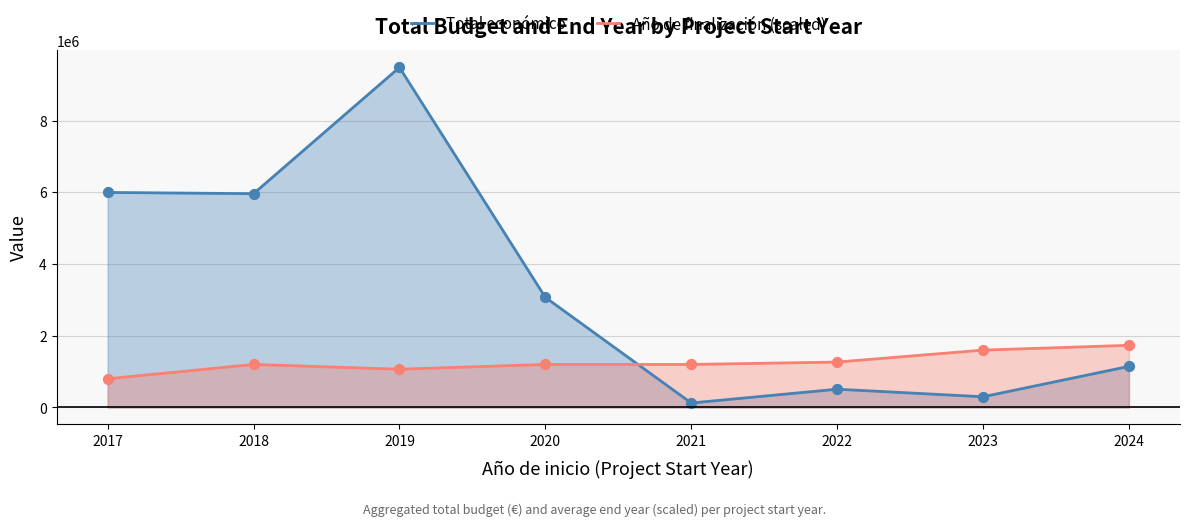

Which series has the largest total across all categories?

Total económico